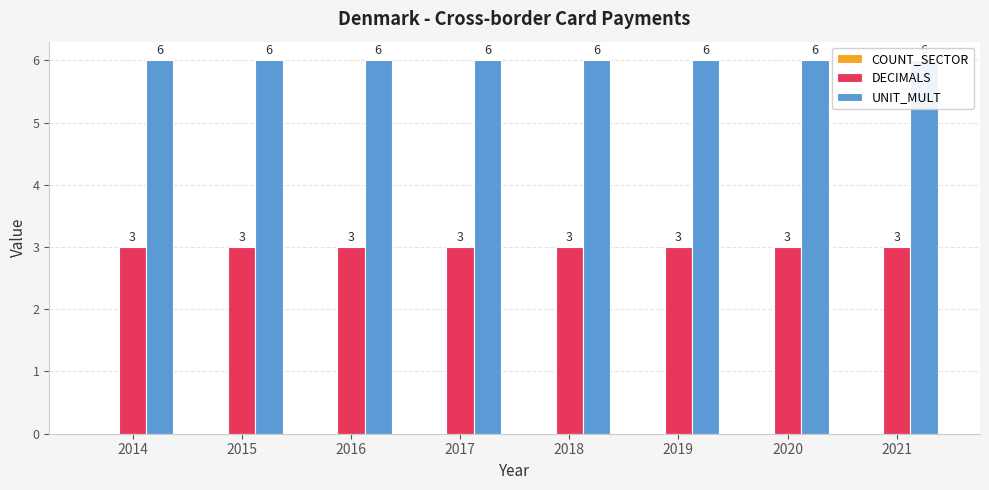

At 2014, list the series in order from largest to smallest.

UNIT_MULT, DECIMALS, COUNT_SECTOR